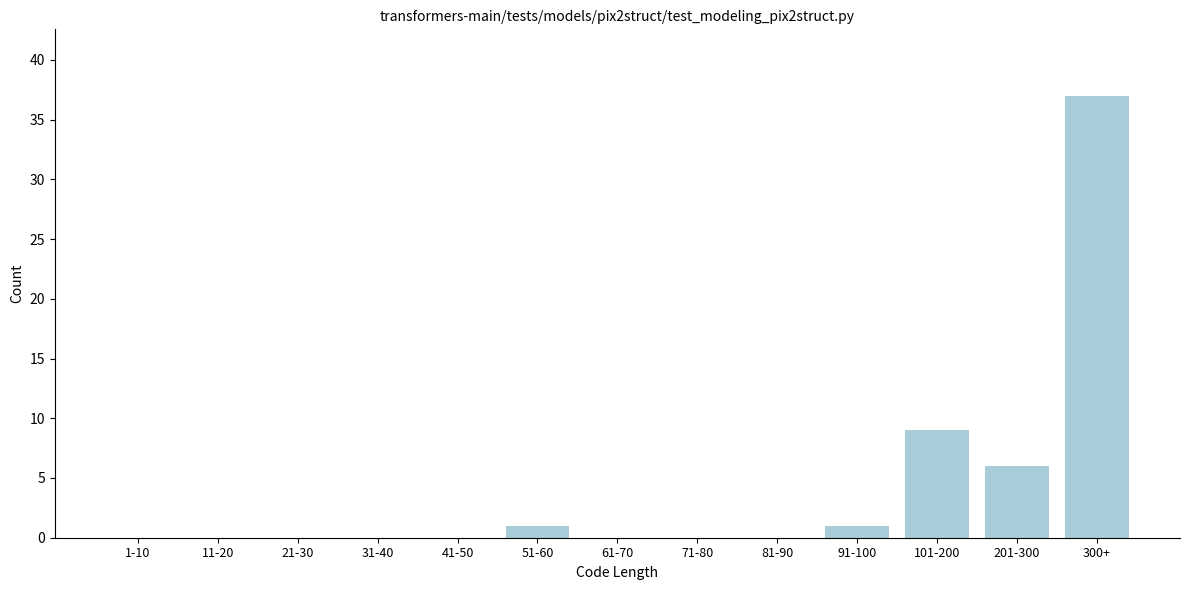

Reading left to right, extract all data points from this chart.

1-10=0	11-20=0	21-30=0	31-40=0	41-50=0	51-60=1	61-70=0	71-80=0	81-90=0	91-100=1	101-200=9	201-300=6	300+=37